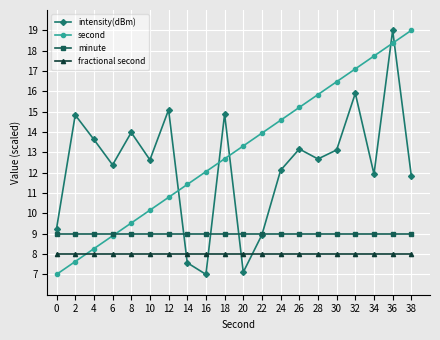

At 30, list the series in order from largest to smallest.

second, intensity(dBm), minute, fractional second